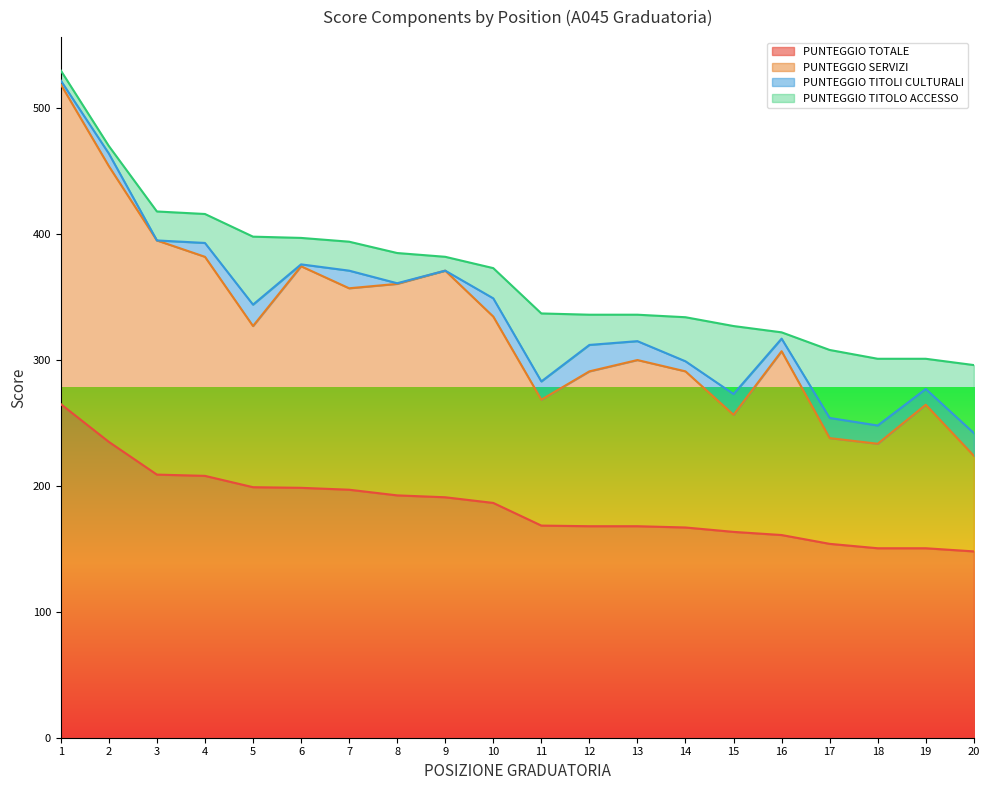

True or false: PUNTEGGIO SERVIZI and PUNTEGGIO TOTALE intersect in this chart.

False